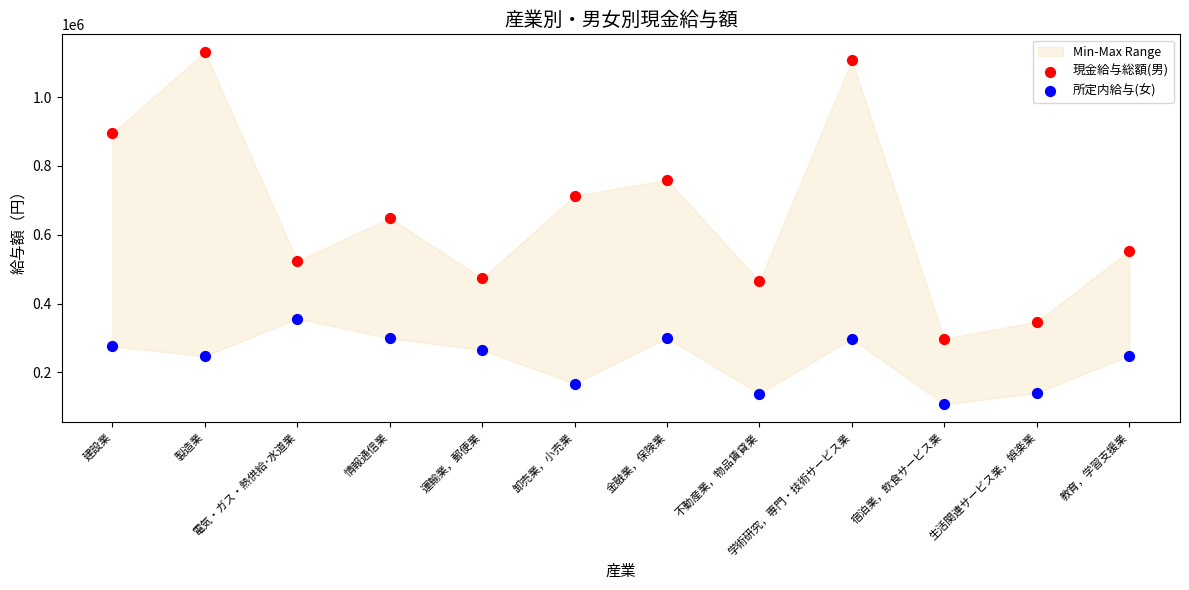

What is the total value across all series at 建設業?

1171507